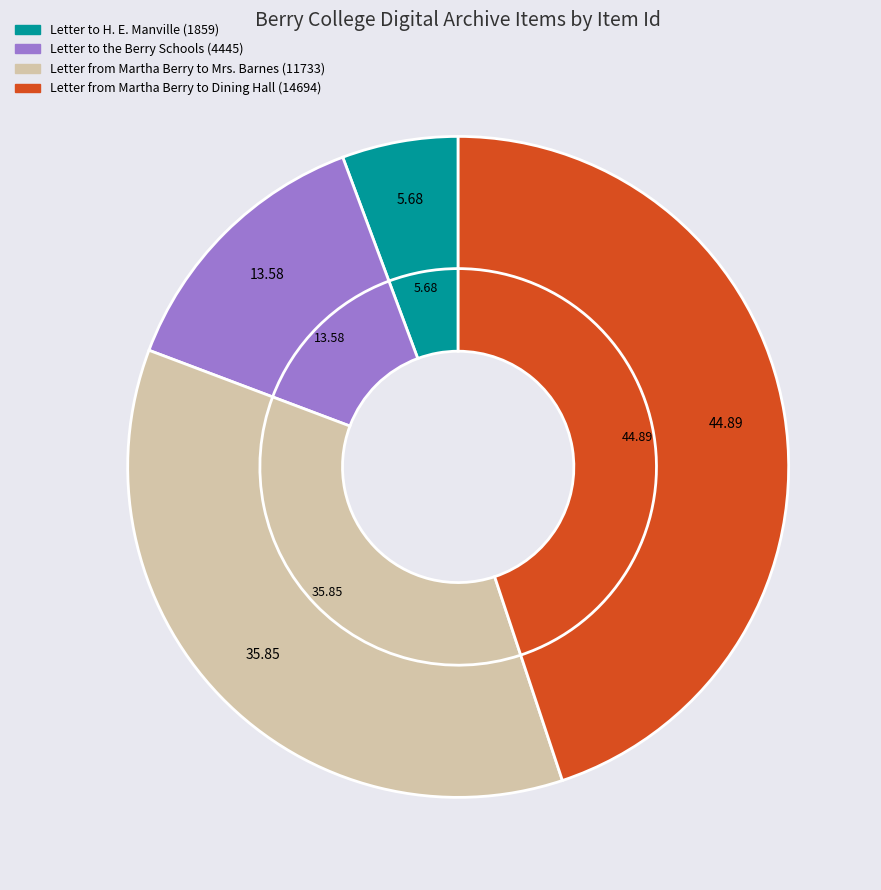

To the nearest percent, what is the combined percentage of Letter from Martha Berry to Dining Hall (14694) and Letter to H. E. Manville (1859)?

51%